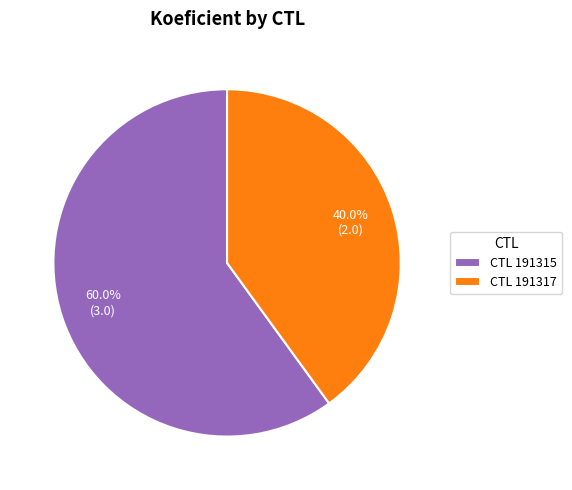

Does CTL 191315 account for over 50% of the chart?

Yes